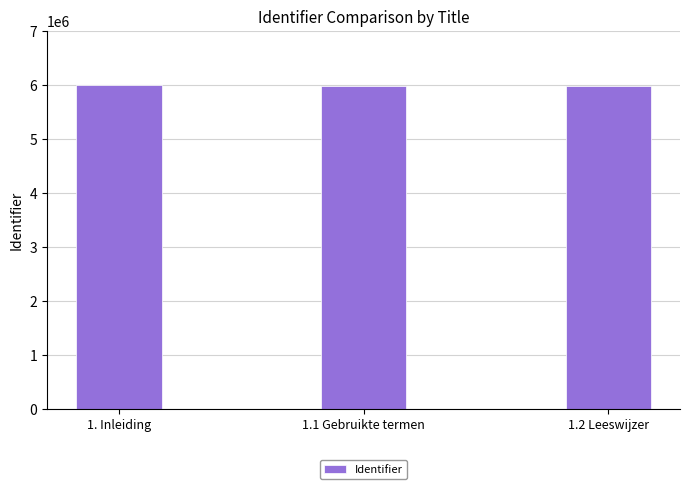

Is it true that the value at 1. Inleiding is 1664393?

False